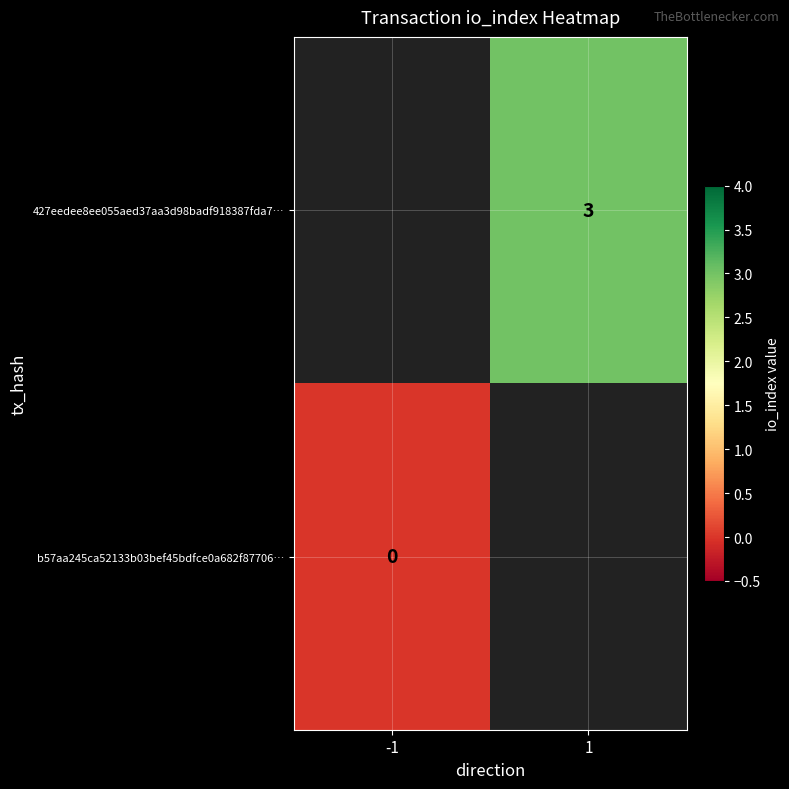

Which label corresponds to the smallest value in the chart?

-1